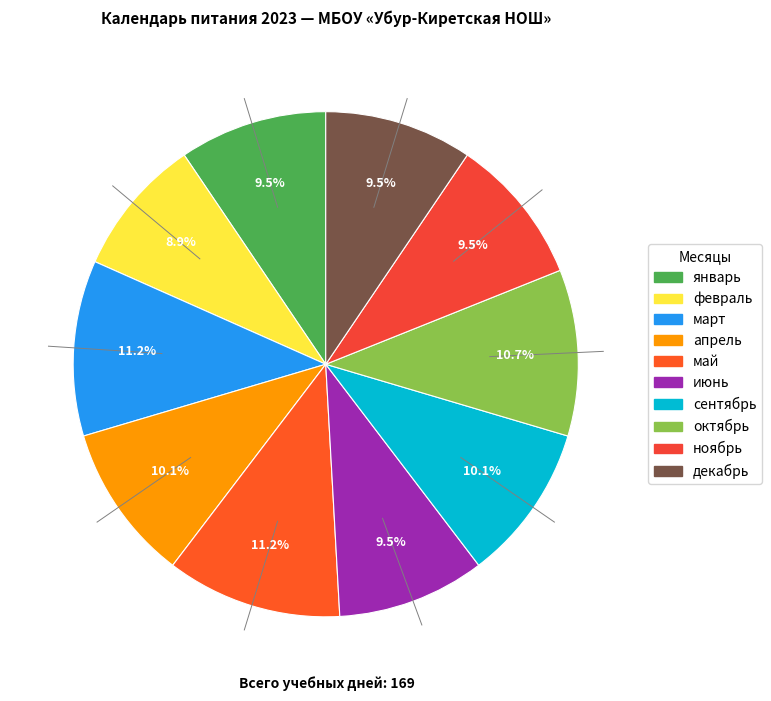

How many slices are in this pie chart?

10